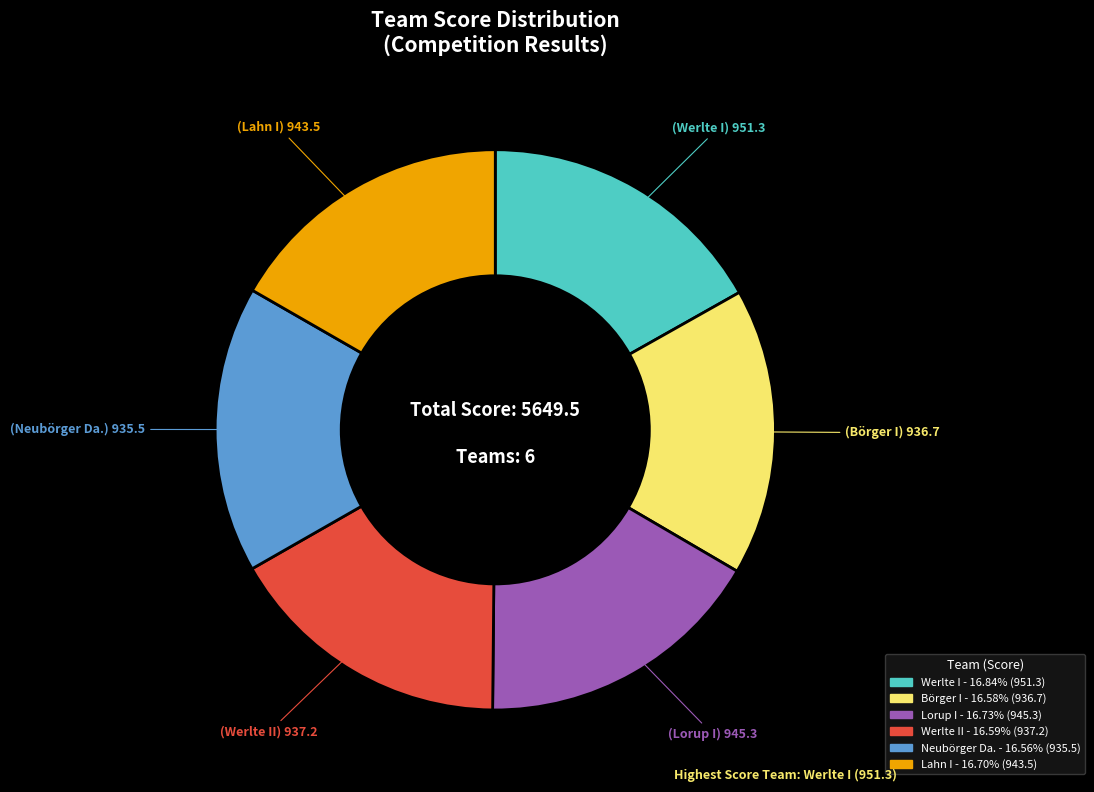

Is there any slice that represents more than half of the pie?

No